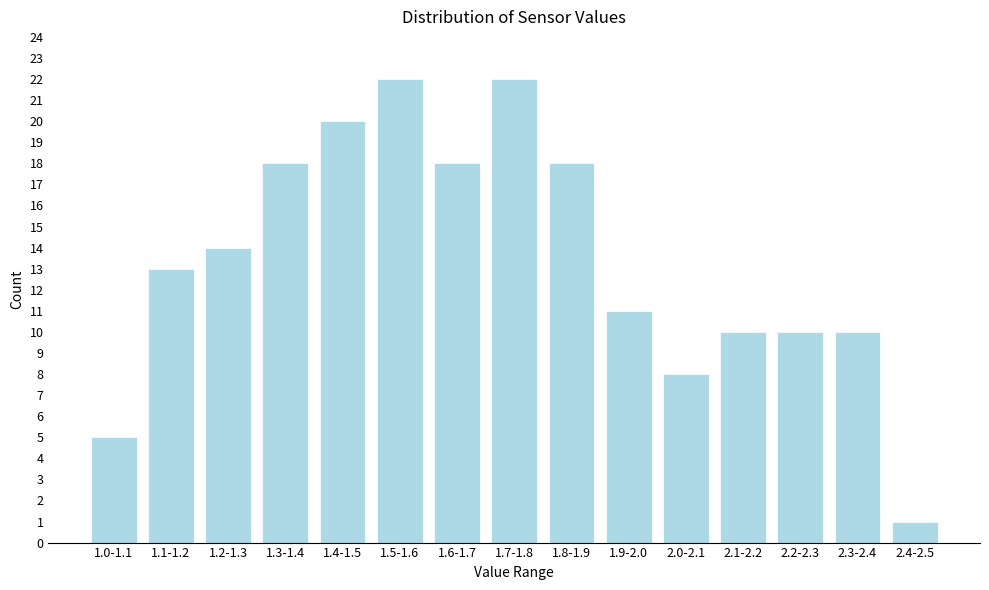

Reading left to right, list all the values displayed in this chart.

5	13	14	18	20	22	18	22	18	11	8	10	10	10	1